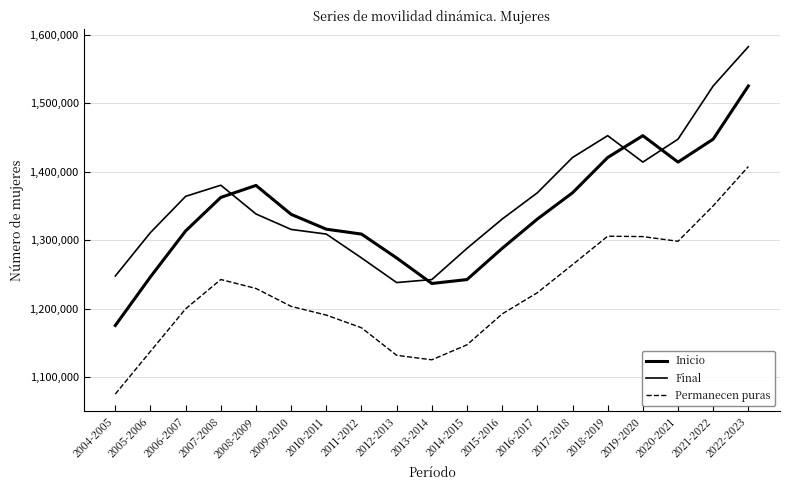

True or false: Inicio and Permanecen puras intersect in this chart.

False